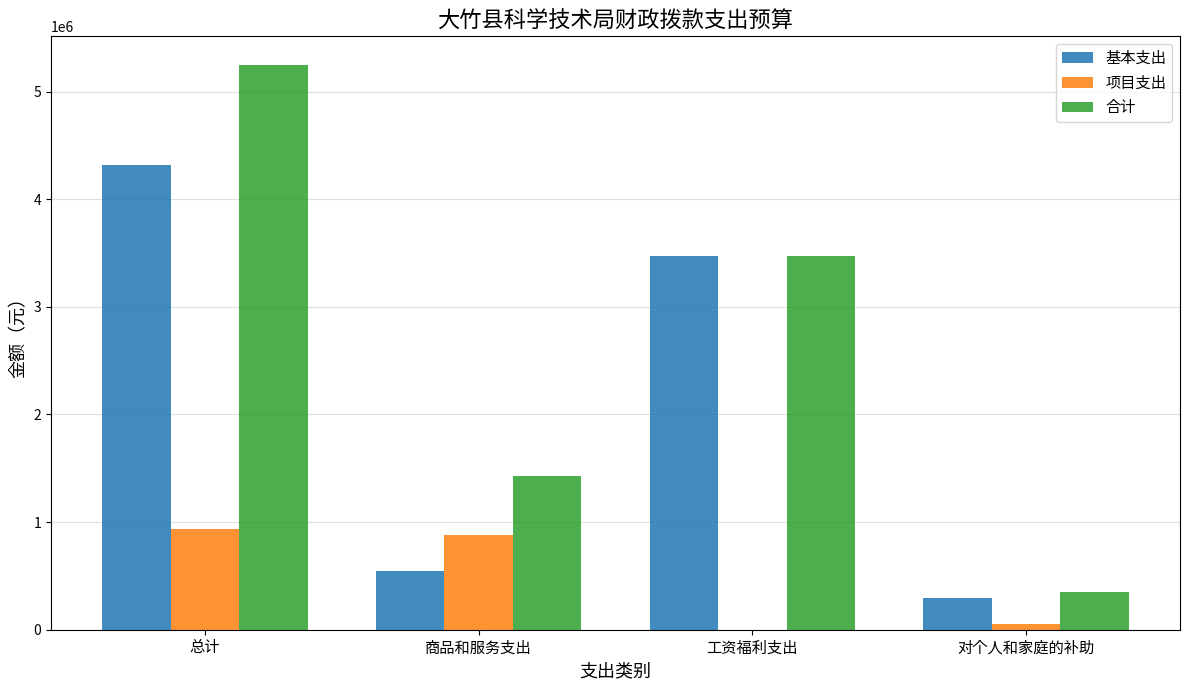

The 合计 series shows 9348447.4 at 总计. True or false?

False